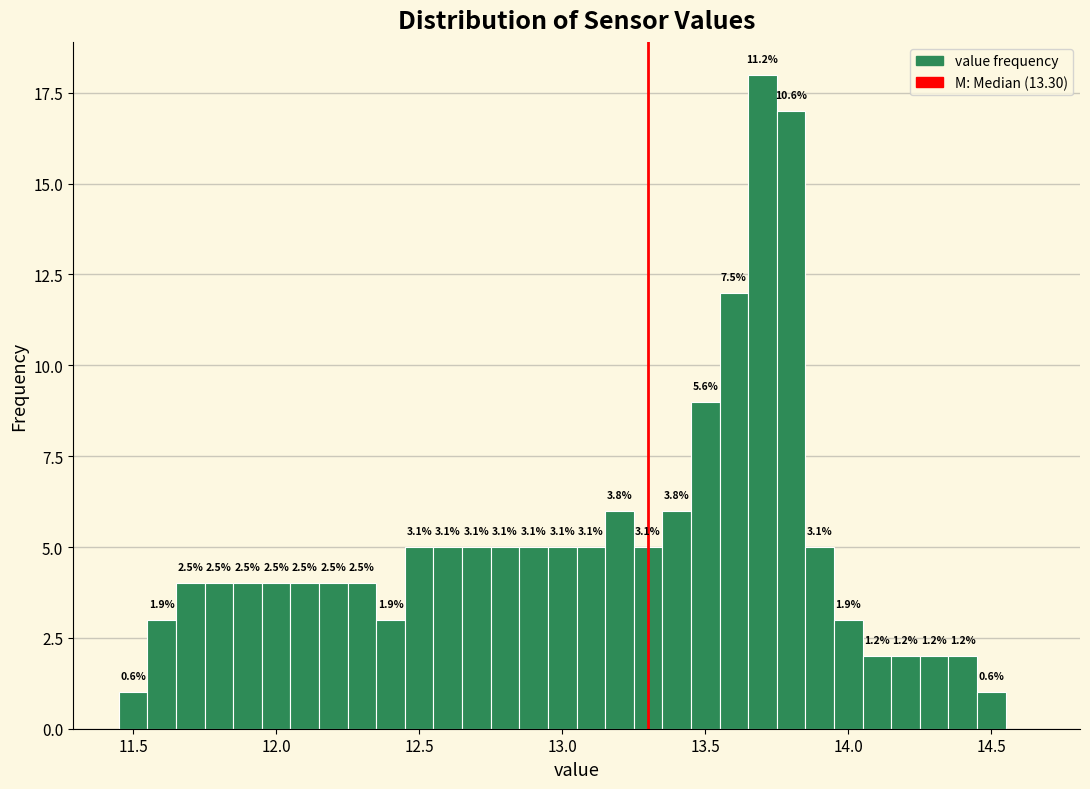

Read against the x-axis, roughly where is the centre of the tallest bar?

13.70